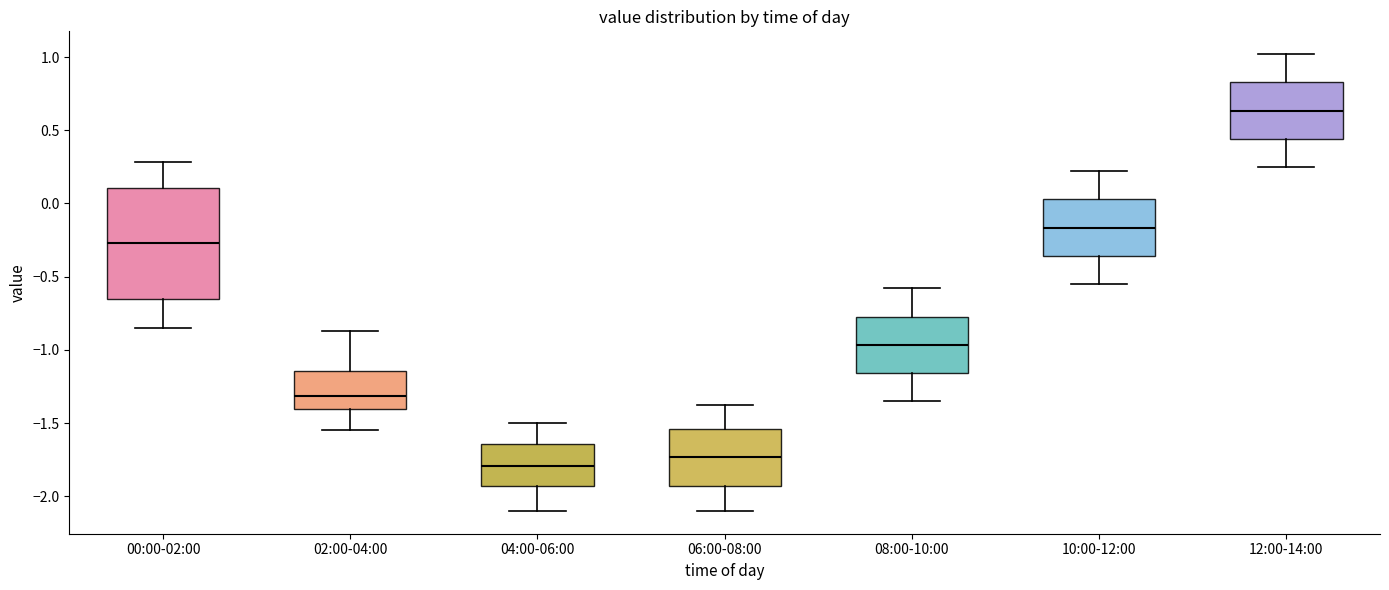

Reading left to right, read every box against the y-axis: the position of its median line, the range the box covers, and the ends of its whiskers. The values are not printed on the chart, so give them approximately, as read against the axis.

00:00-02:00: median -0.25, box -0.65 to 0.10, whiskers -0.85 to 0.30
02:00-04:00: median -1.30, box -1.40 to -1.15, whiskers -1.55 to -0.85
04:00-06:00: median -1.80, box -1.95 to -1.65, whiskers -2.10 to -1.50
06:00-08:00: median -1.75, box -1.95 to -1.55, whiskers -2.10 to -1.40
08:00-10:00: median -0.95, box -1.15 to -0.75, whiskers -1.35 to -0.60
10:00-12:00: median -0.15, box -0.35 to 0.05, whiskers -0.55 to 0.20
12:00-14:00: median 0.65, box 0.45 to 0.85, whiskers 0.25 to 1.00